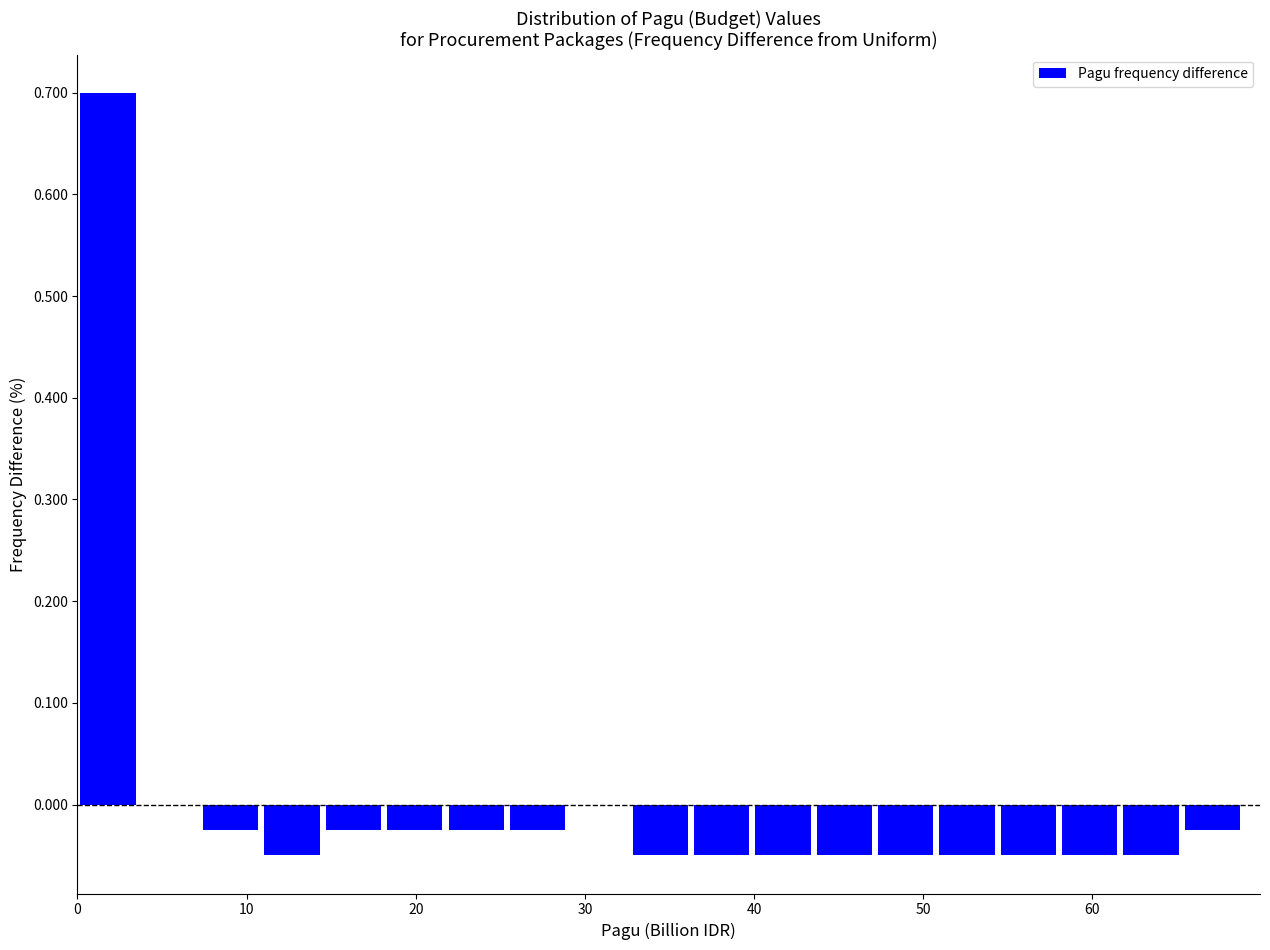

Read against the x-axis, roughly where is the centre of the tallest bar?

2